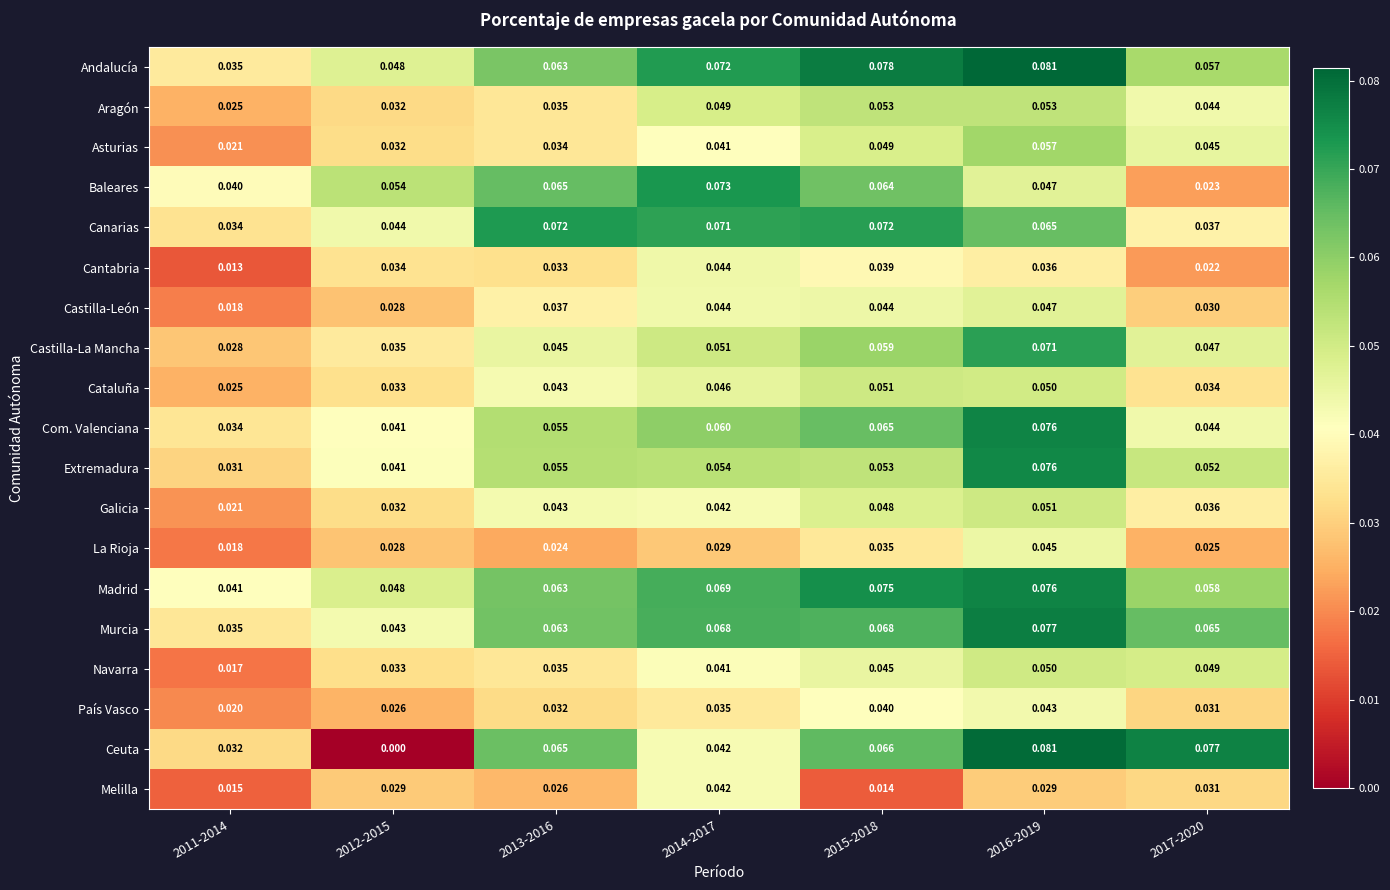

Which series has the largest range (max minus min)?

Ceuta